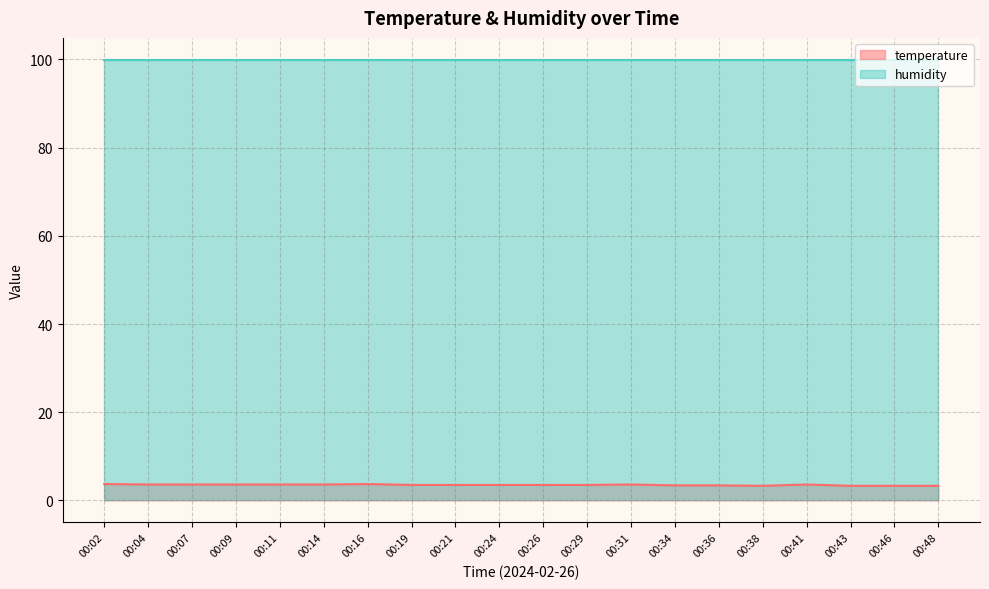

Which category has the lowest value across all series?

00:38